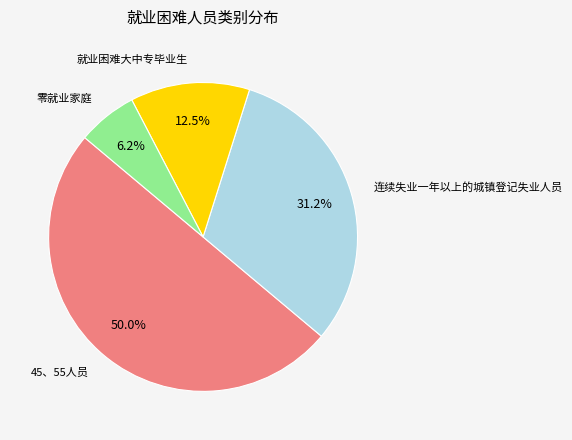

How many segments does this pie chart have?

4